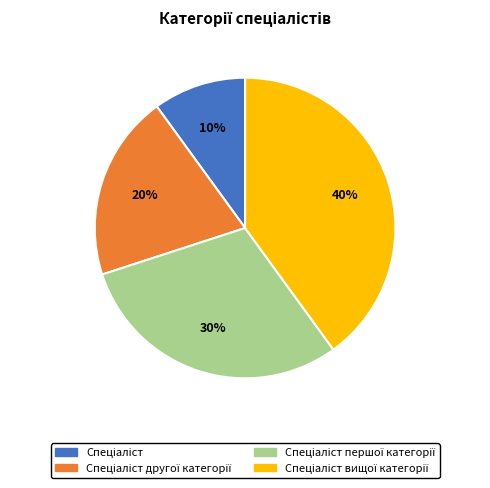

To the nearest percent, what is the average slice percentage?

25%